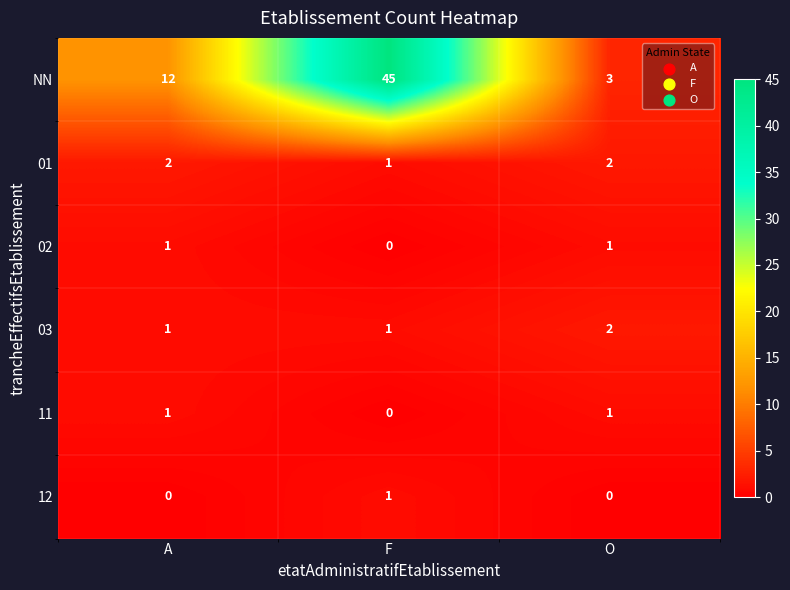

Rank the categories by NN value from highest to lowest.

F, A, O